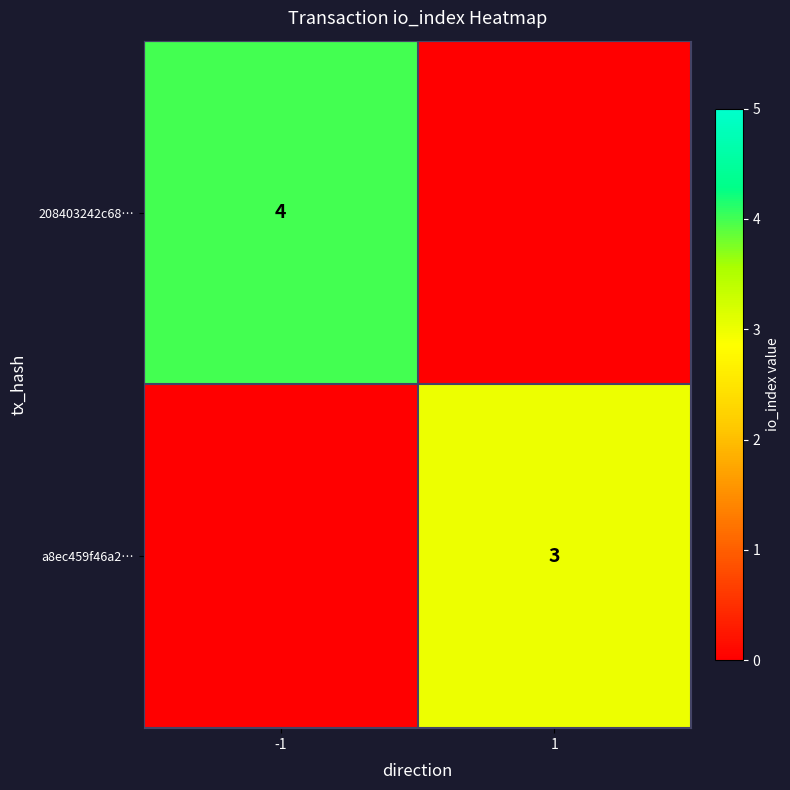

How many categories are shown in the chart?

2